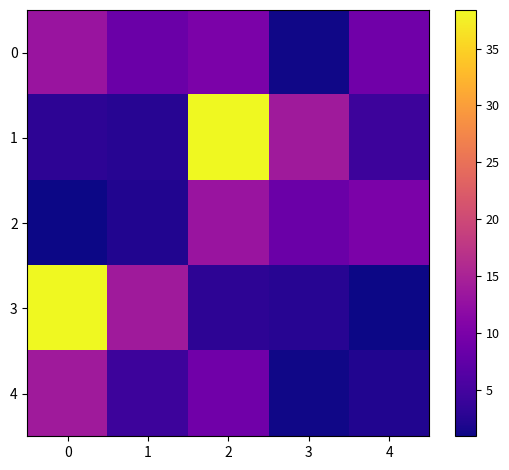

Count the number of categories in the chart.

5